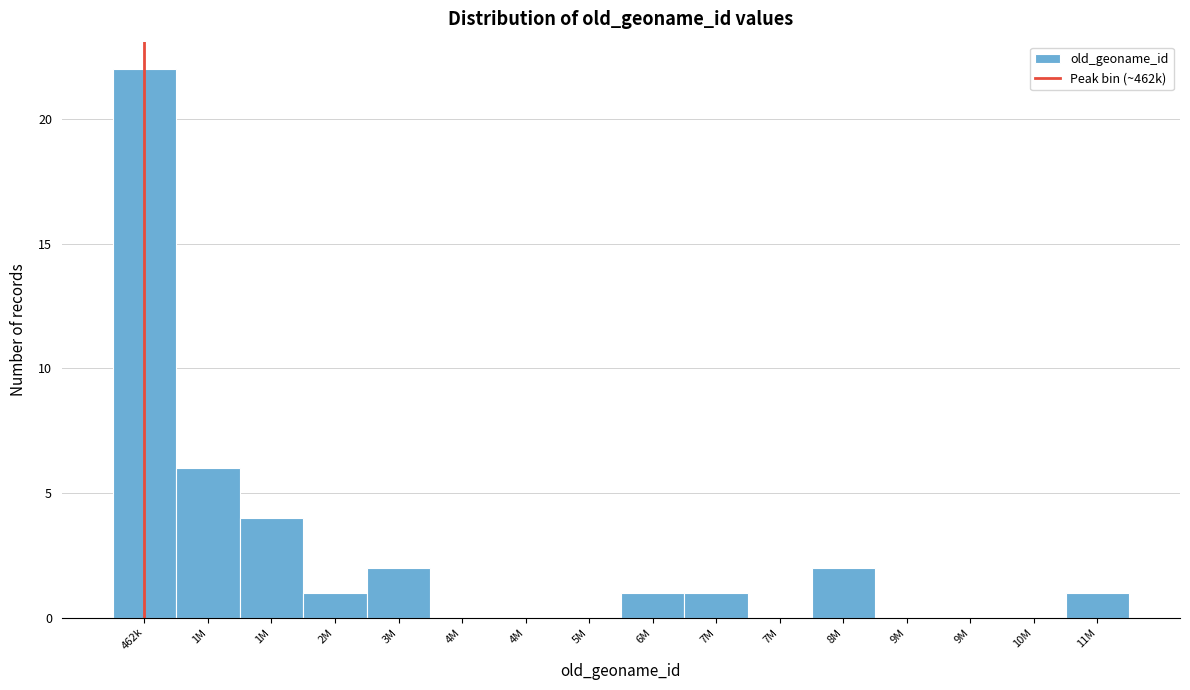

How many categories are shown in the chart?

16